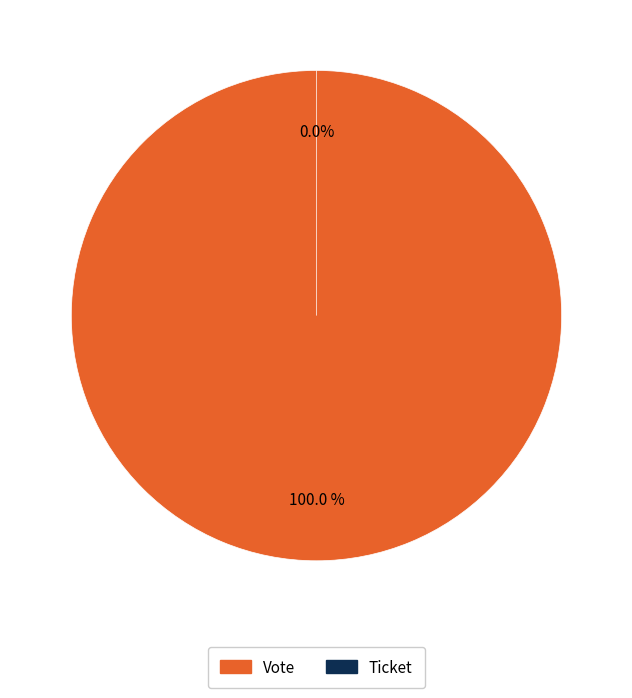

To the nearest percent, what is the combined percentage of Vote and Ticket?

100%